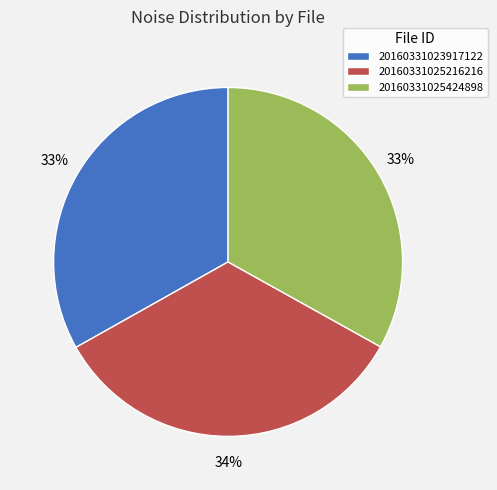

Count the number of slices in the pie.

3